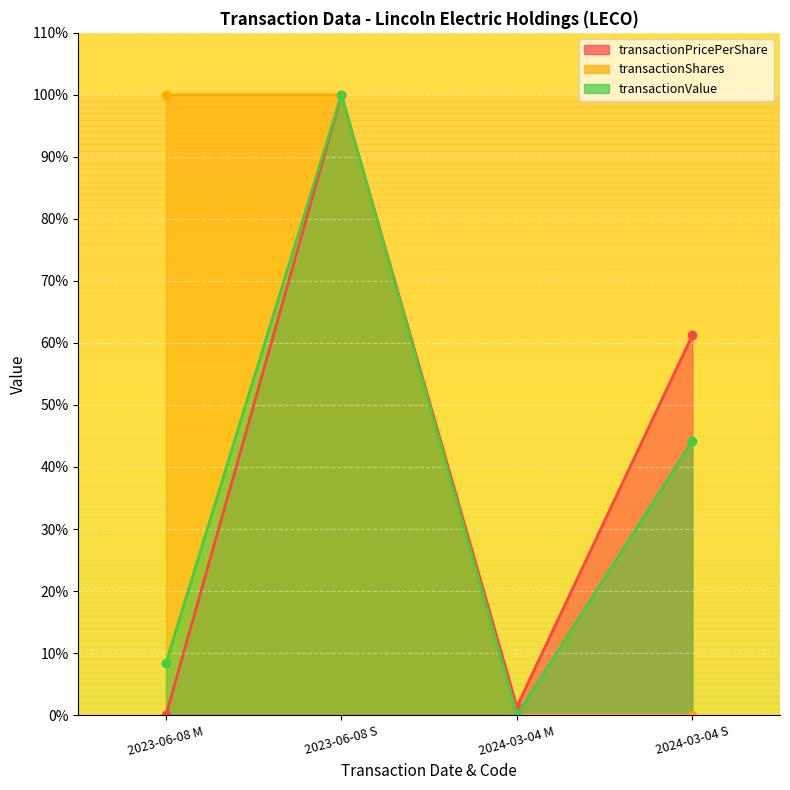

What are all the series names shown in the legend?

transactionPricePerShare, transactionShares, transactionValue